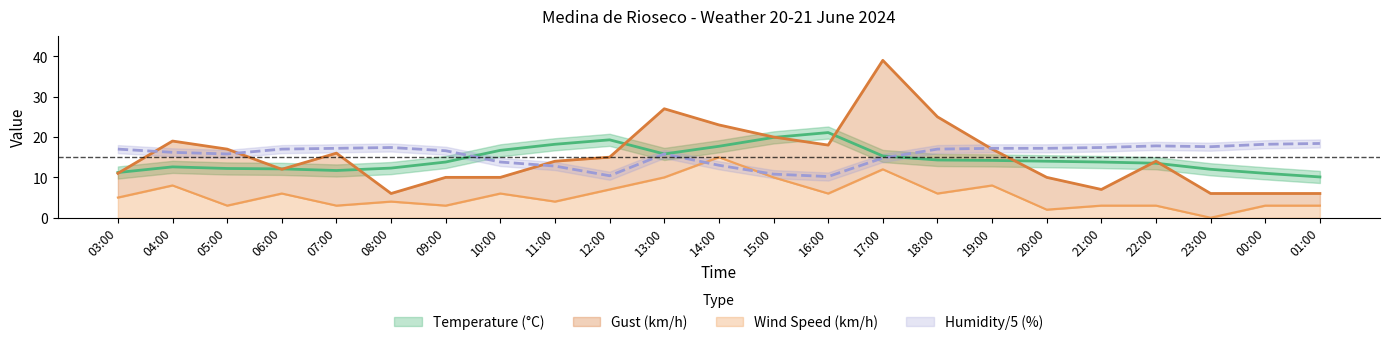

Where is the first local minimum for Humidity?

05:00